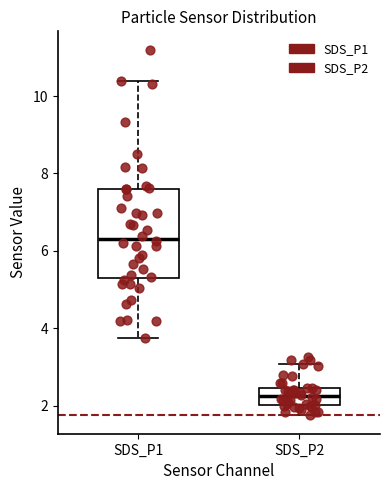

Which box is the tallest, from its lower edge to its upper edge?

SDS_P1